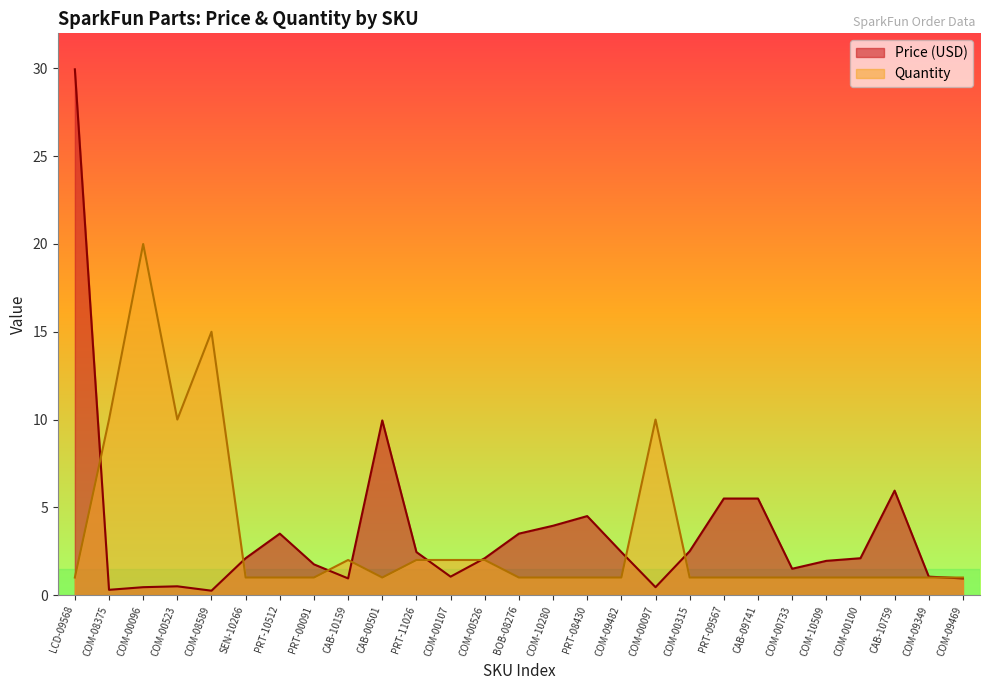

What is the value of the Quantity point at the 4th from the left?

10.0